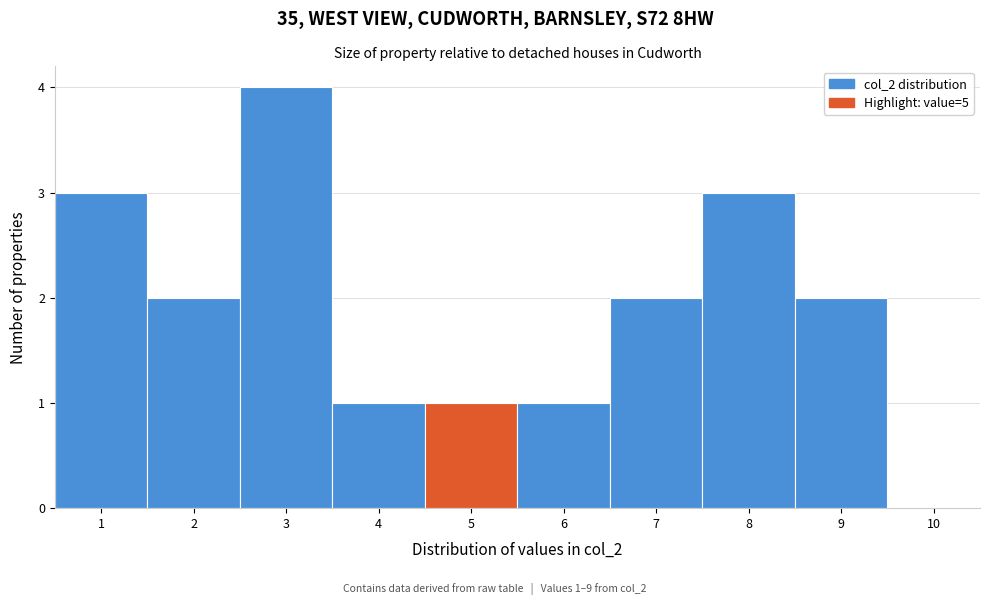

Which range on the x-axis has the tallest bar?

2.5 to 3.5